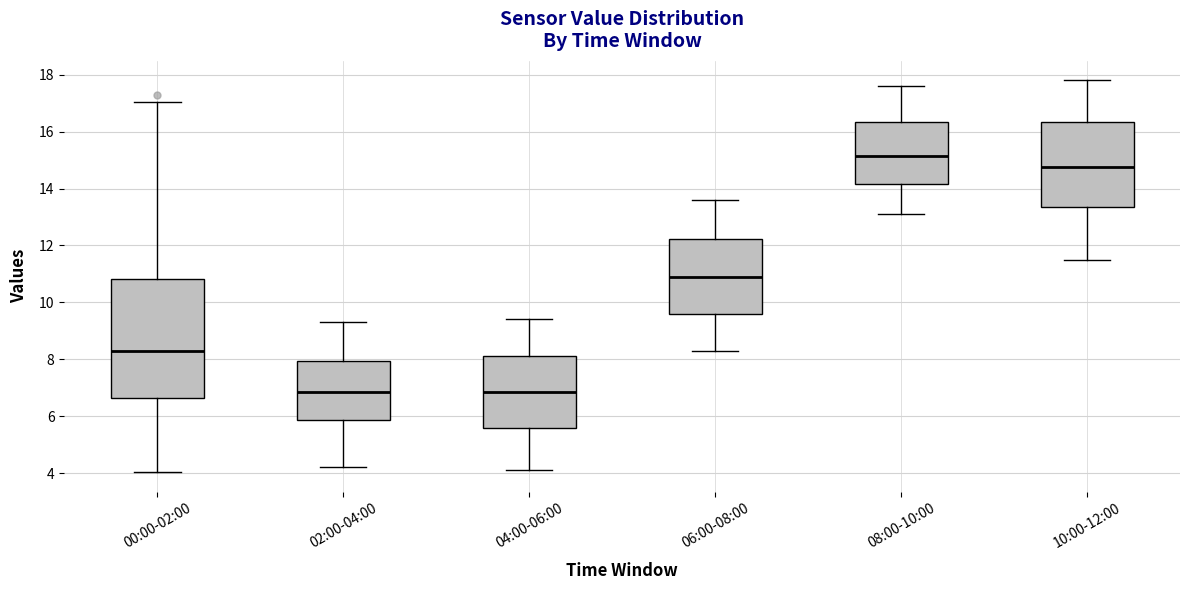

Which box's median line is the highest?

08:00-10:00